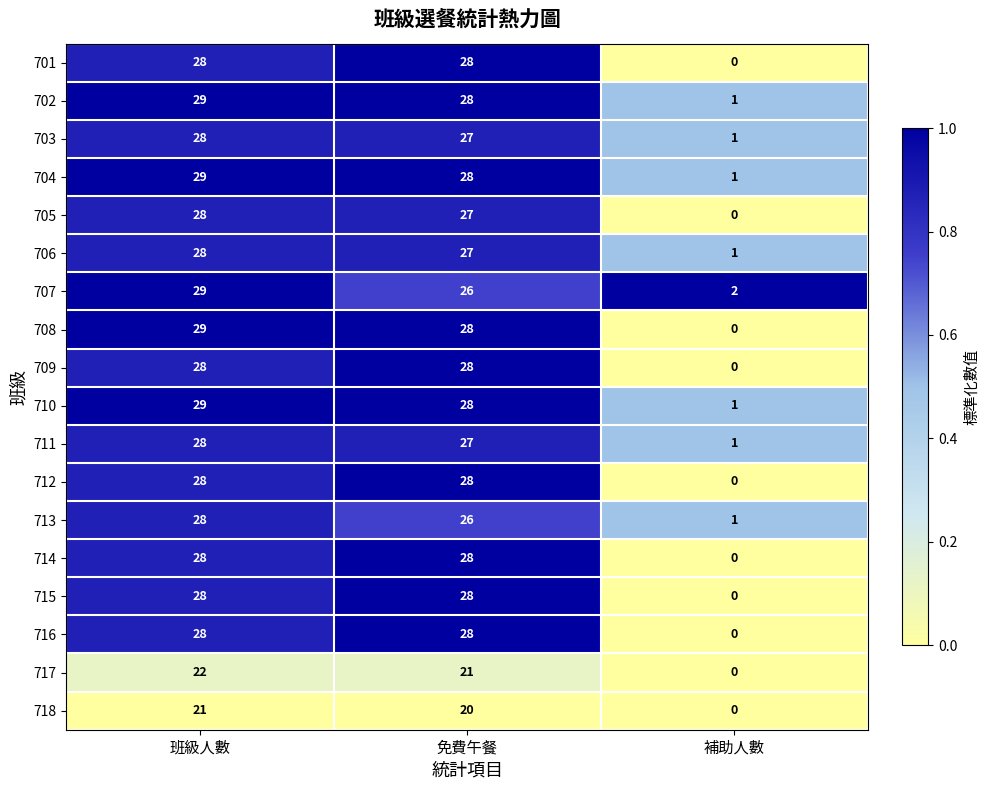

The value of 714 at 免費午餐 is 9. True or false?

False